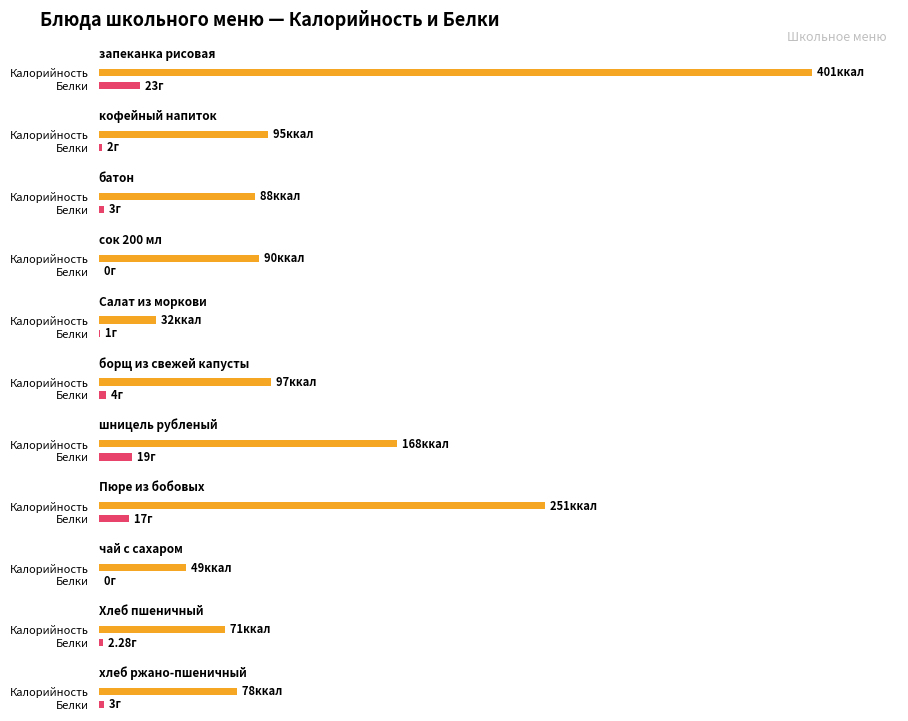

What is the sum of all Калорийность values?

1420.0